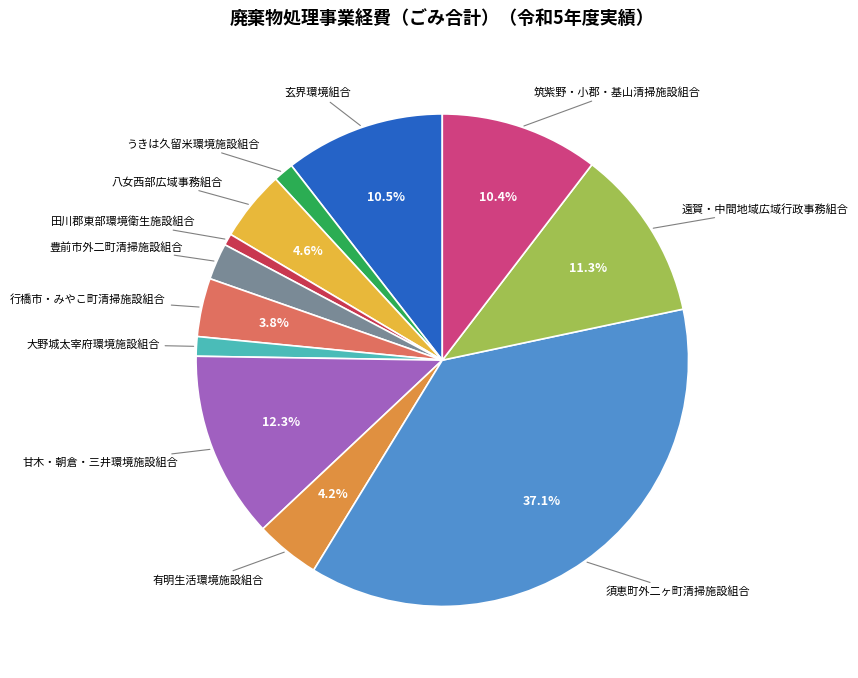

How many segments does this pie chart have?

12